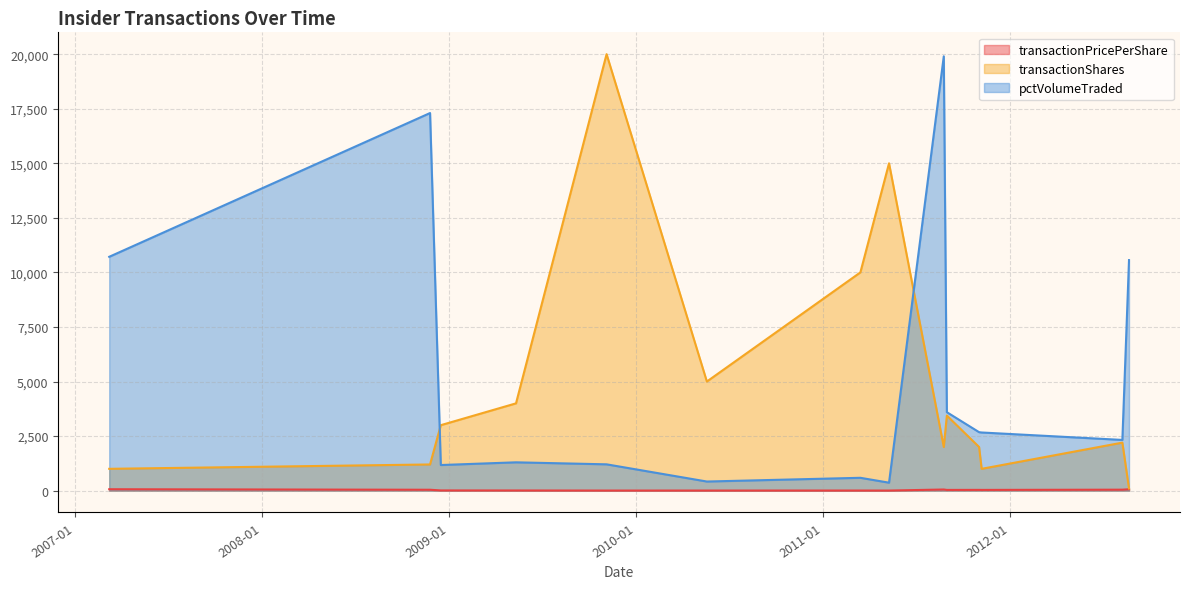

What is the highest value of the transactionPricePerShare series?

64.7